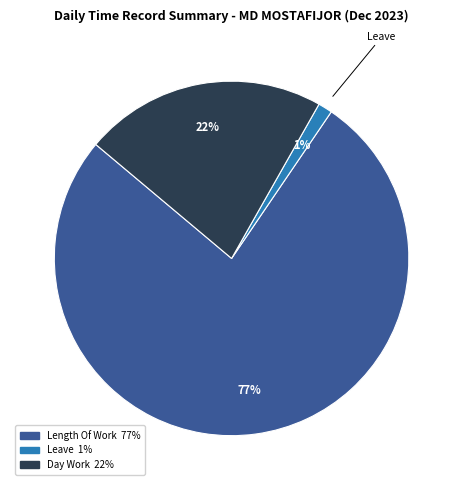

Is there a majority slice in this chart?

Yes